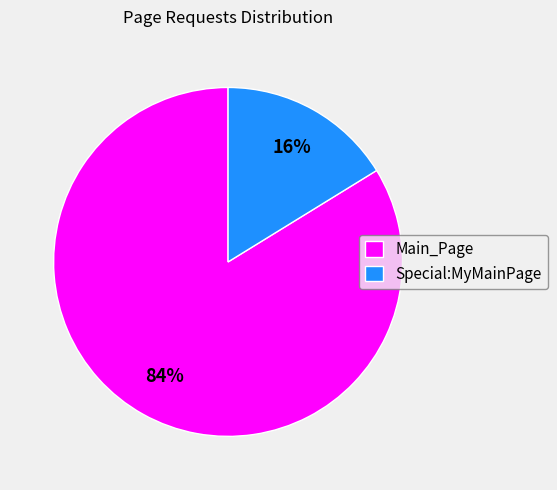

To the nearest percent, what is the average slice percentage?

50%